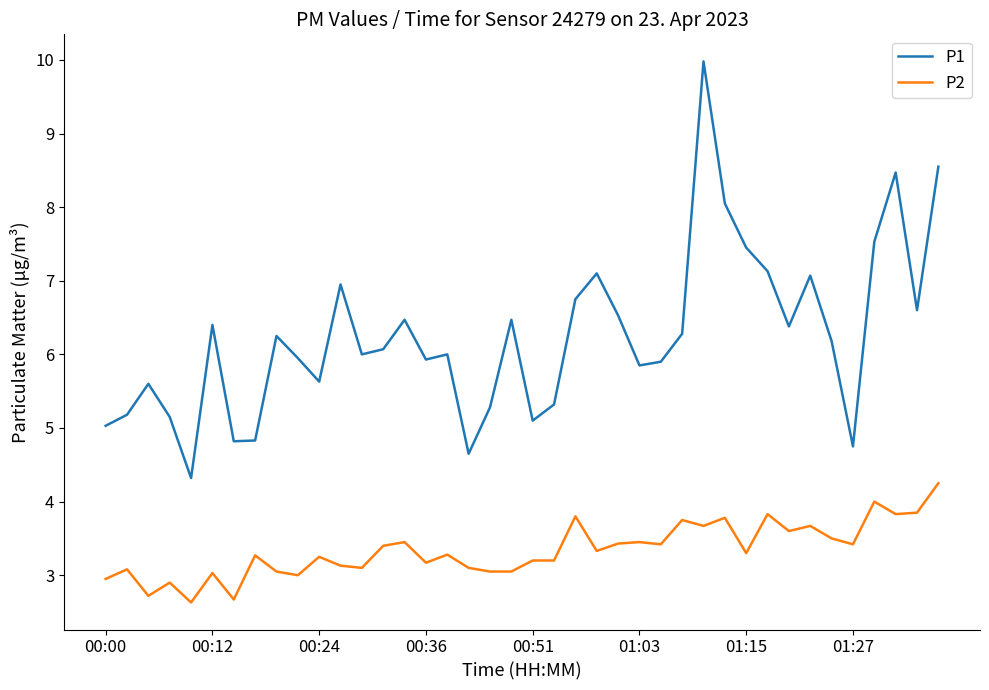

List the series in order of their overall mean, highest first.

P1, P2